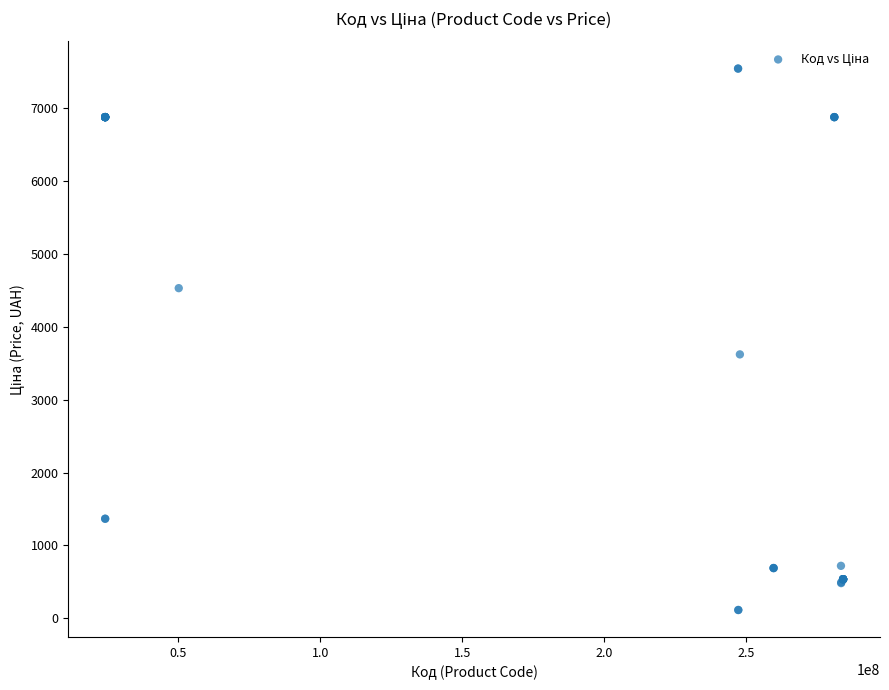

What Y value in the scatter plot is closest to 3829?

3622.2